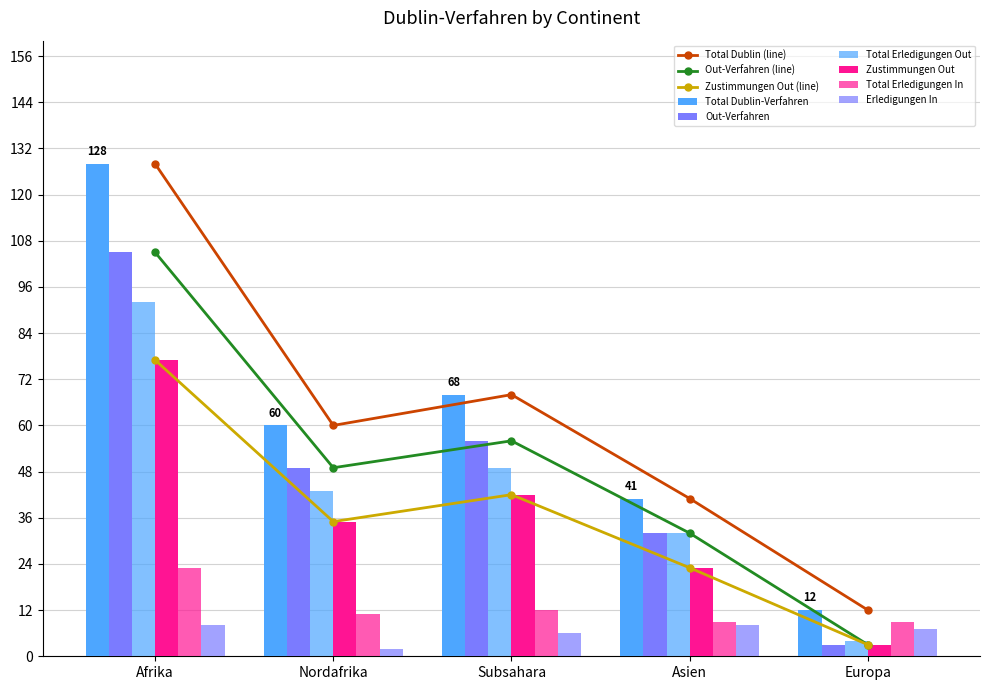

At how many categories does at least one series exceed 21?

4